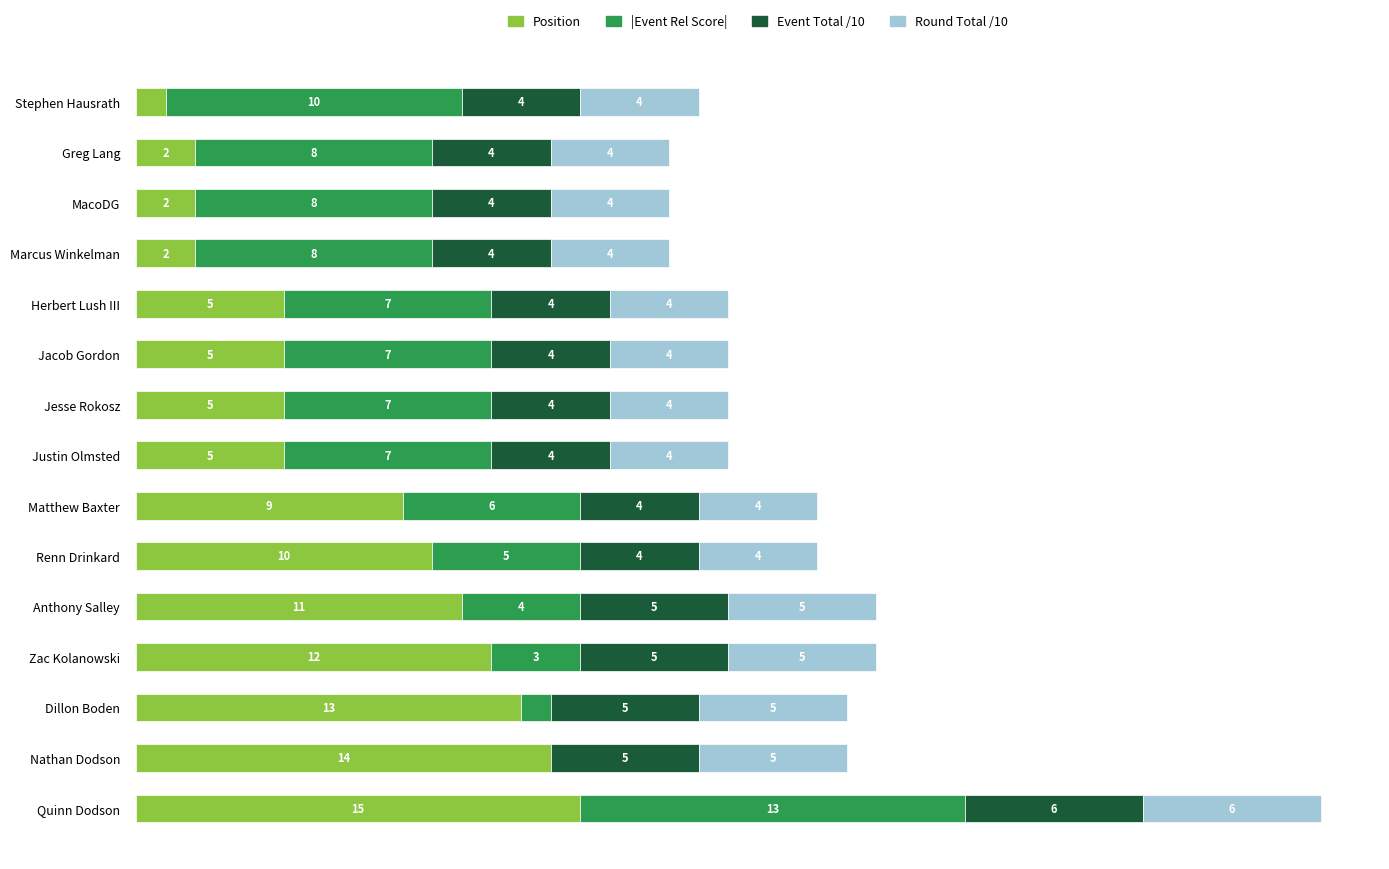

At which label is Position closest to 8?

Matthew Baxter